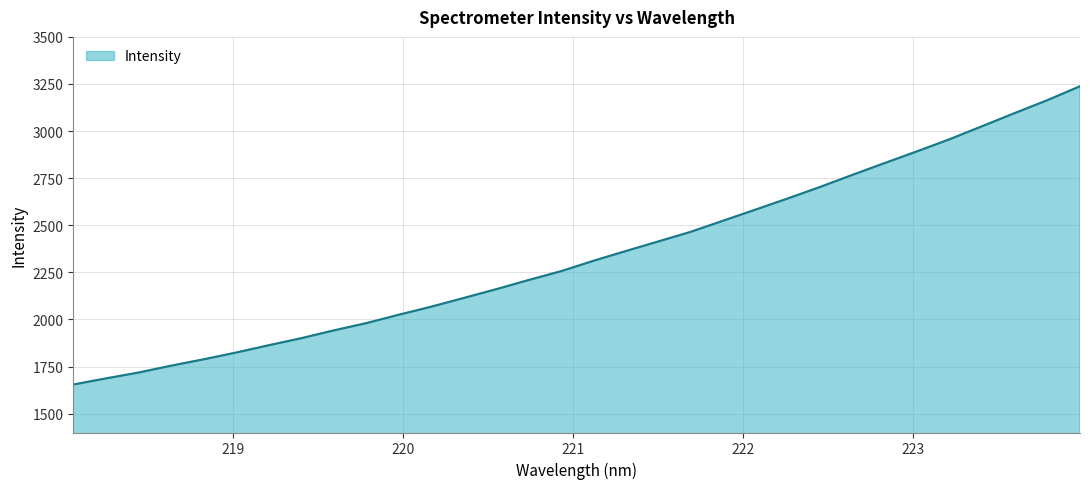

What is the greatest value displayed?

3237.9